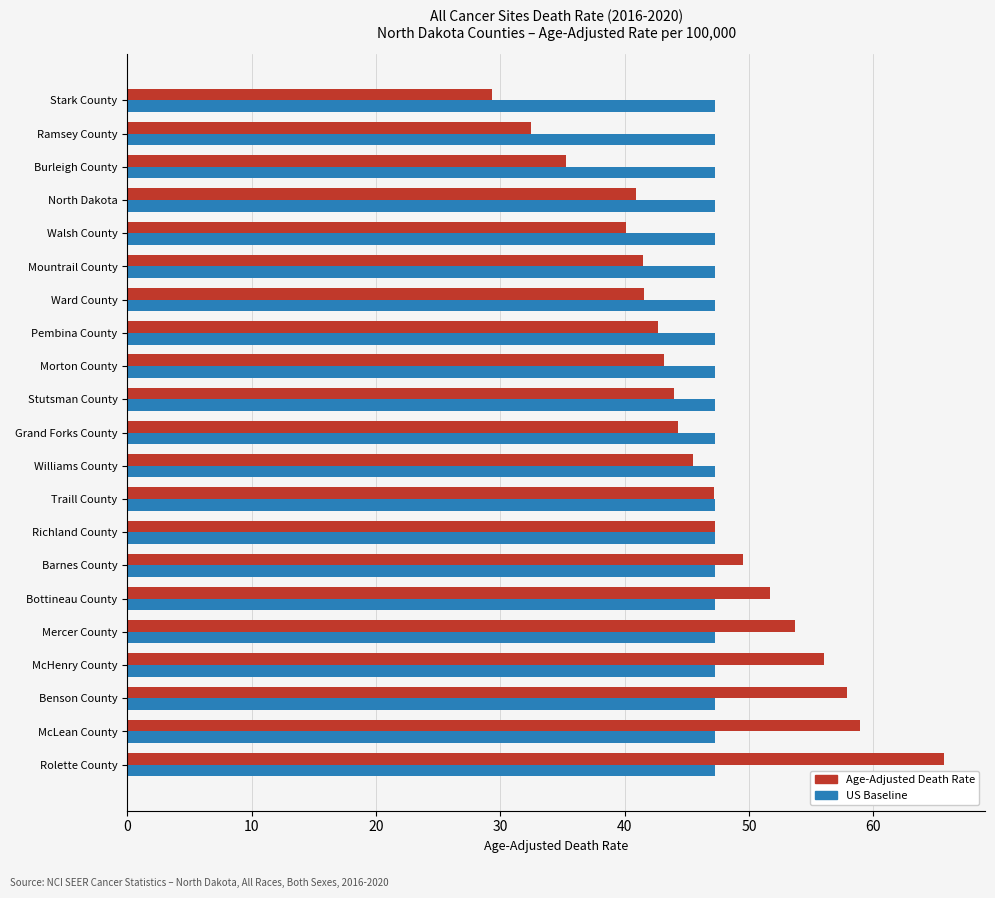

True or false: Age-Adjusted Death Rate has a value of 23.8 at Barnes County.

False